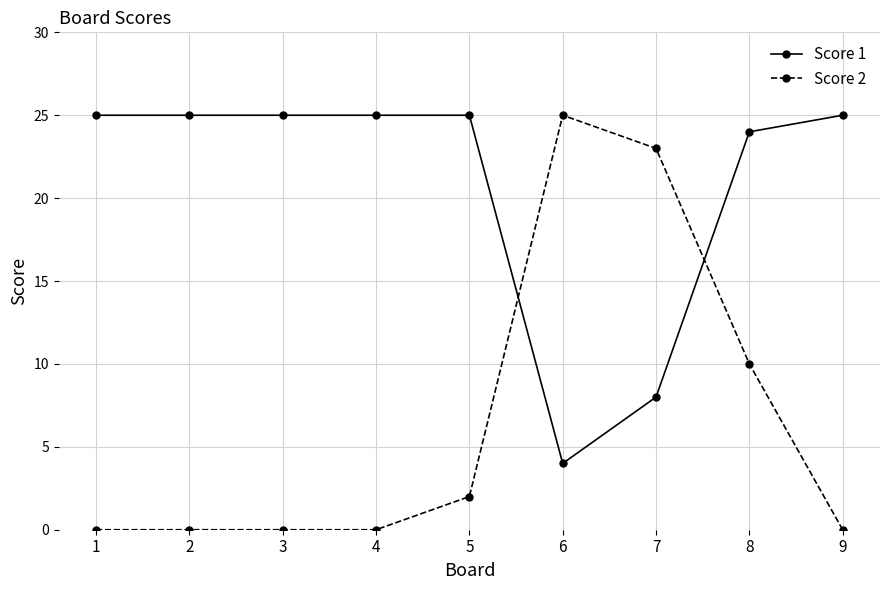

Which series has the largest total across all categories?

Score 1